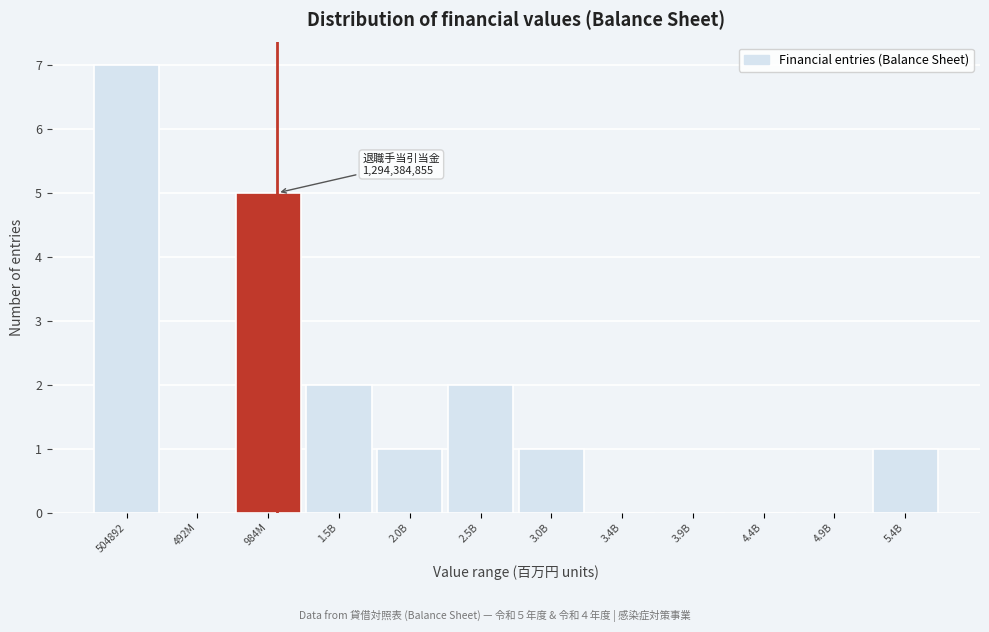

Reading left to right, extract all data points from this chart.

504892=7	492M=0	984M=5	1.5B=2	2.0B=1	2.5B=2	3.0B=1	3.4B=0	3.9B=0	4.4B=0	4.9B=0	5.4B=1